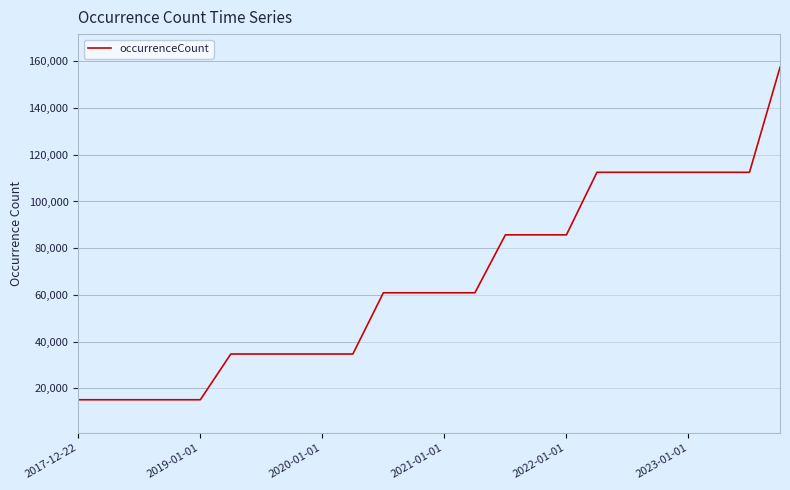

What is the difference between the maximum and minimum values?

142229